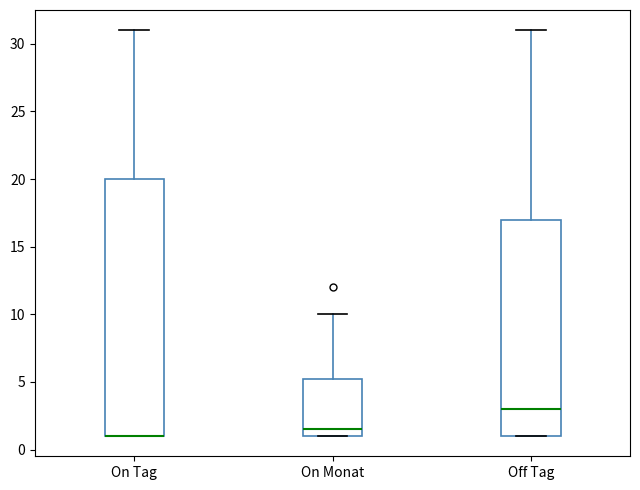

Reading left to right, read every box against the y-axis: the position of its median line, the range the box covers, and the ends of its whiskers. The values are not printed on the chart, so give them approximately, as read against the axis.

On Tag: median 1.0 (drawn on the box's lower edge), box 1.0 to 20.0, whiskers 1.0 to 31.0
On Monat: median 1.5, box 1.0 to 5.5, whiskers 1.0 to 10.0
Off Tag: median 3.0, box 1.0 to 17.0, whiskers 1.0 to 31.0